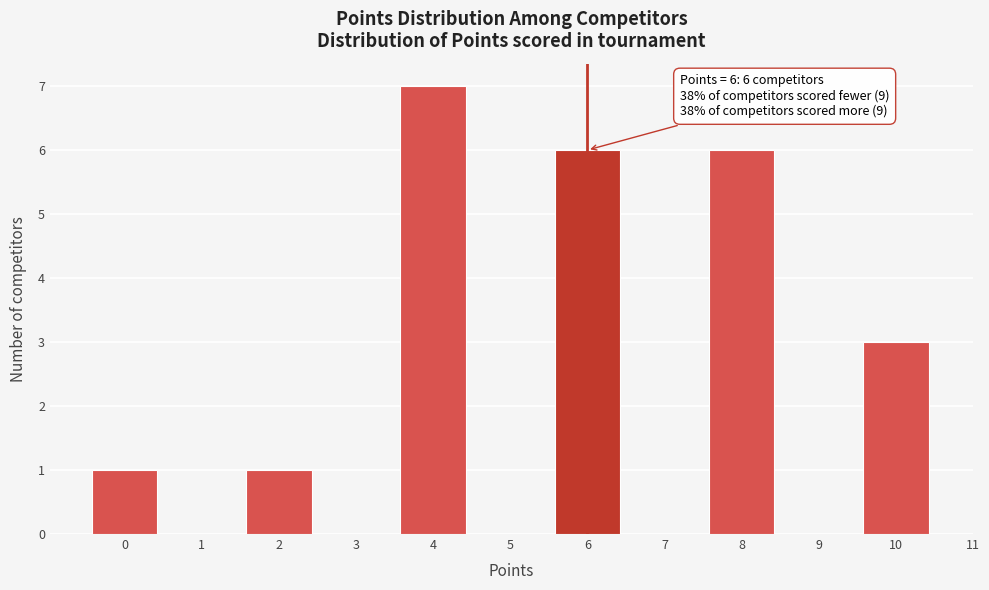

Reading left to right, what are all the values shown in this chart?

0=1	1=0	2=1	3=0	4=7	5=0	6=6	7=0	8=6	9=0	10=3